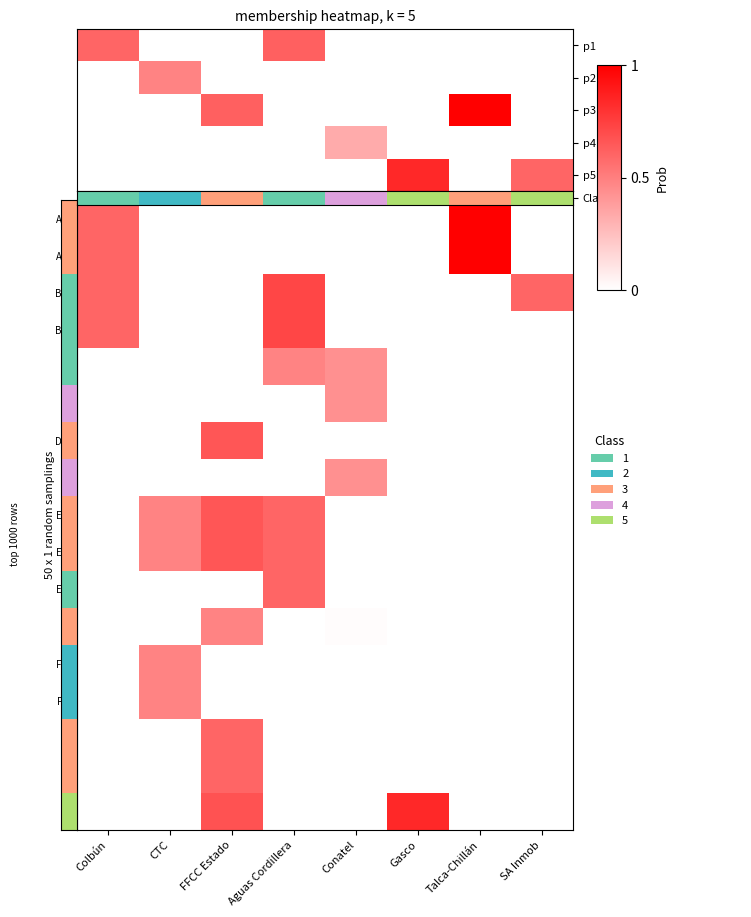

Is it true that F equals 0.0 at Talca-Chillán?

True